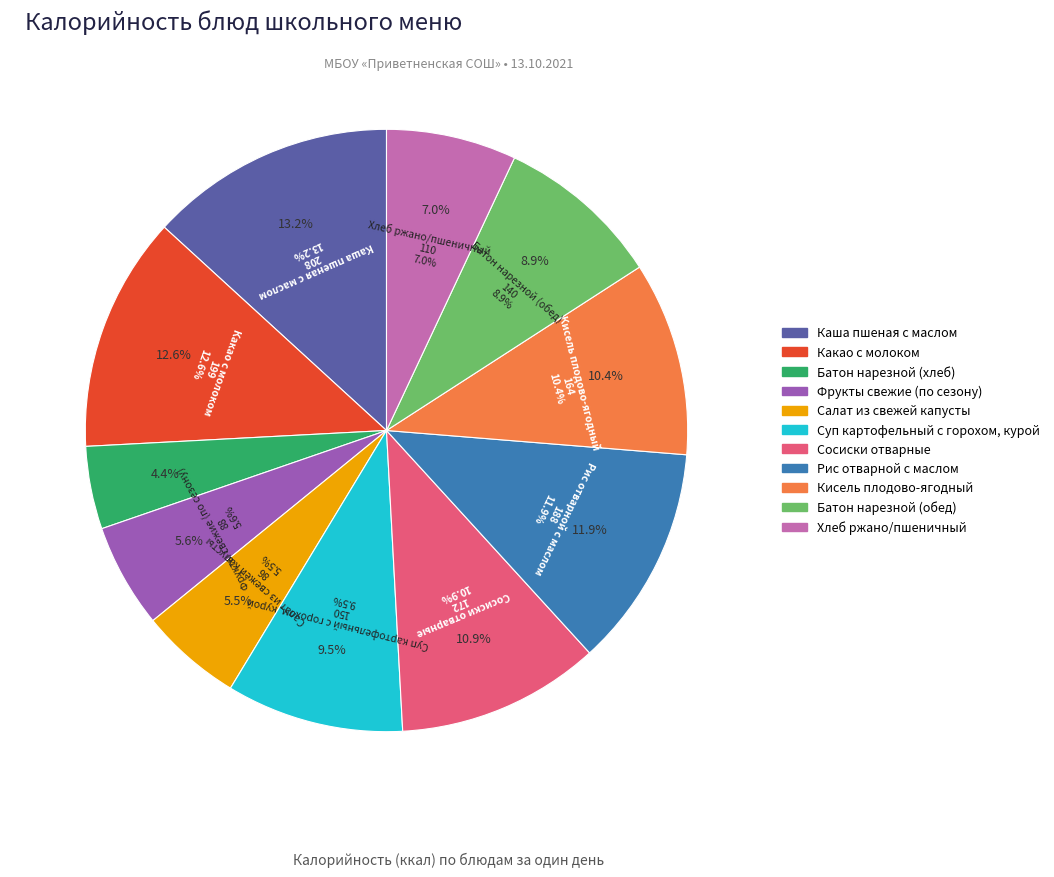

Rank the categories by value from highest to lowest.

Каша пшеная с маслом, Какао с молоком, Рис отварной с маслом, Сосиски отварные, Кисель плодово-ягодный, Суп картофельный с горохом, курой, Батон нарезной (обед), Хлеб ржано/пшеничный, Фрукты свежие (по сезону), Салат из свежей капусты, Батон нарезной (хлеб)